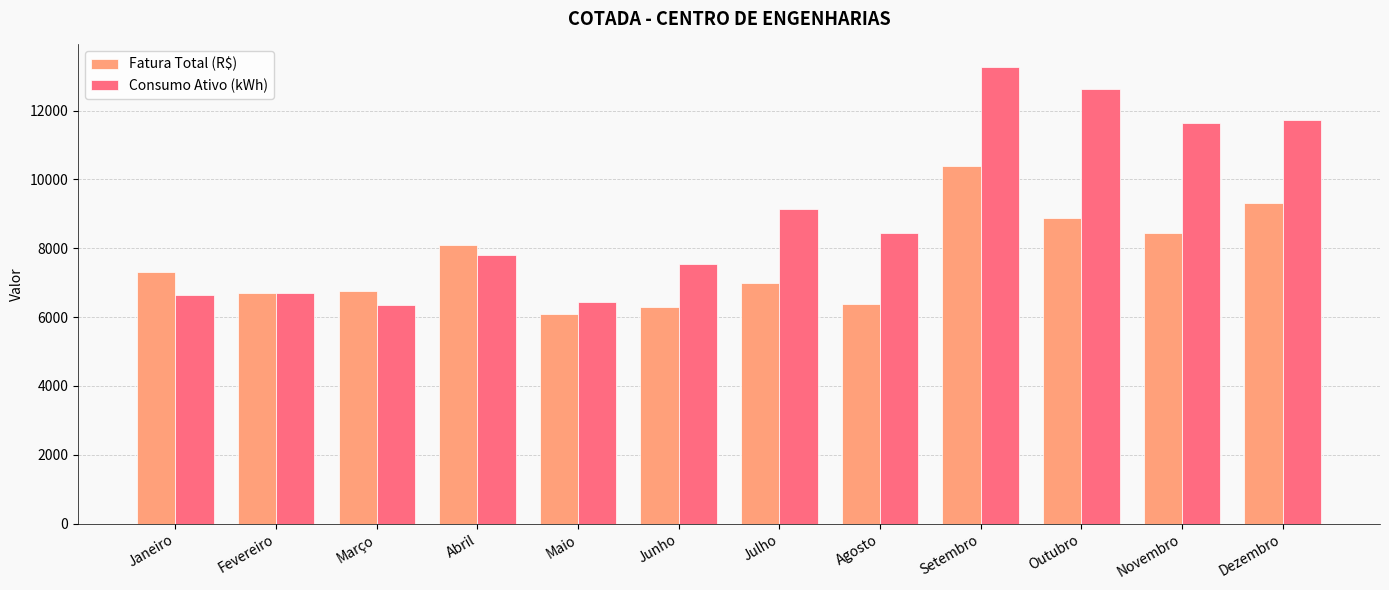

Rank the series by their average value, from highest to lowest.

Consumo Ativo (kWh), Fatura Total (R$)